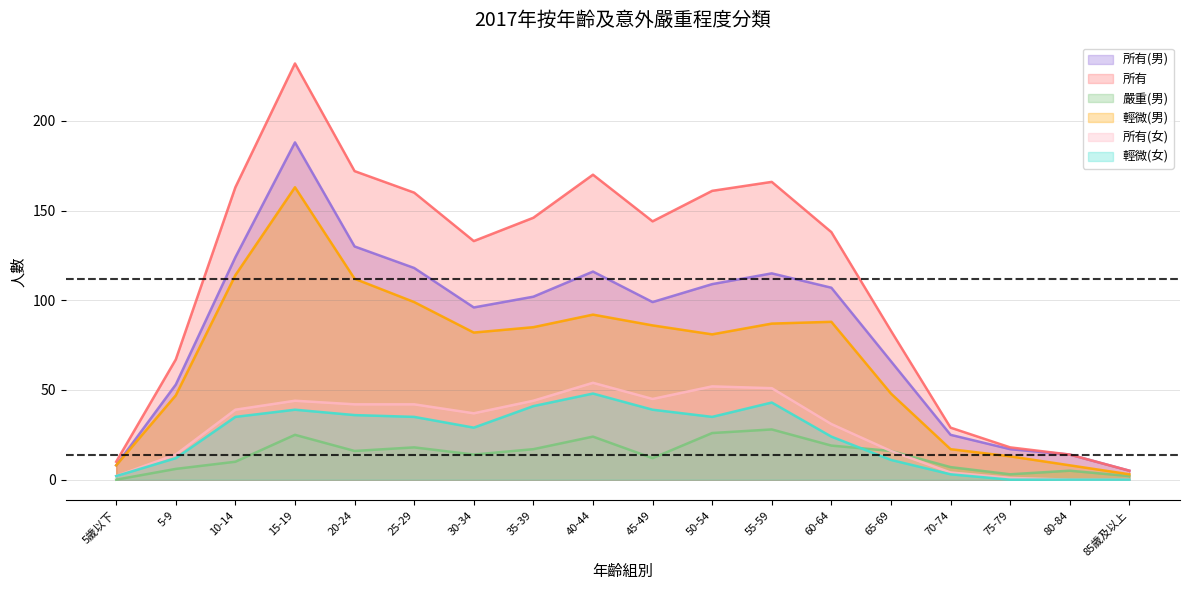

True or false: 所有 has more than 1 interior local peaks.

True